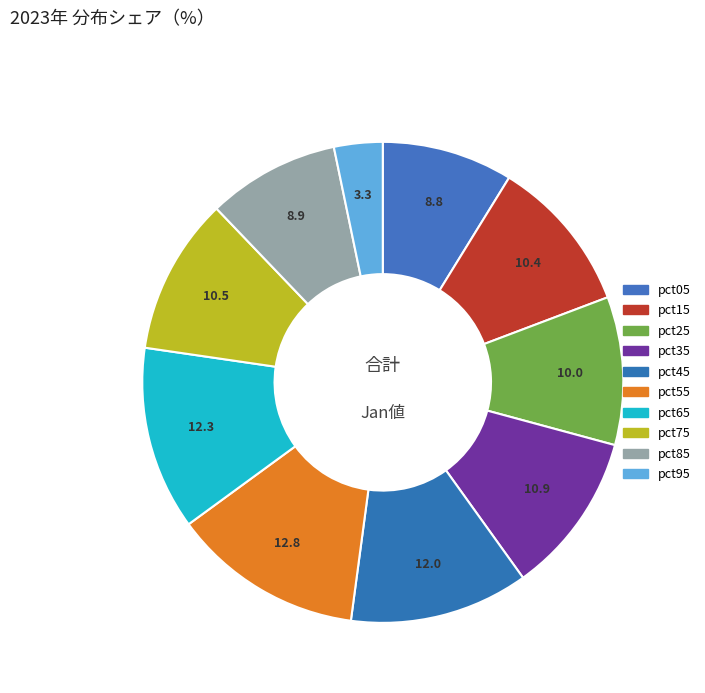

The pct75 slice represents 11% of the pie. True or false?

True